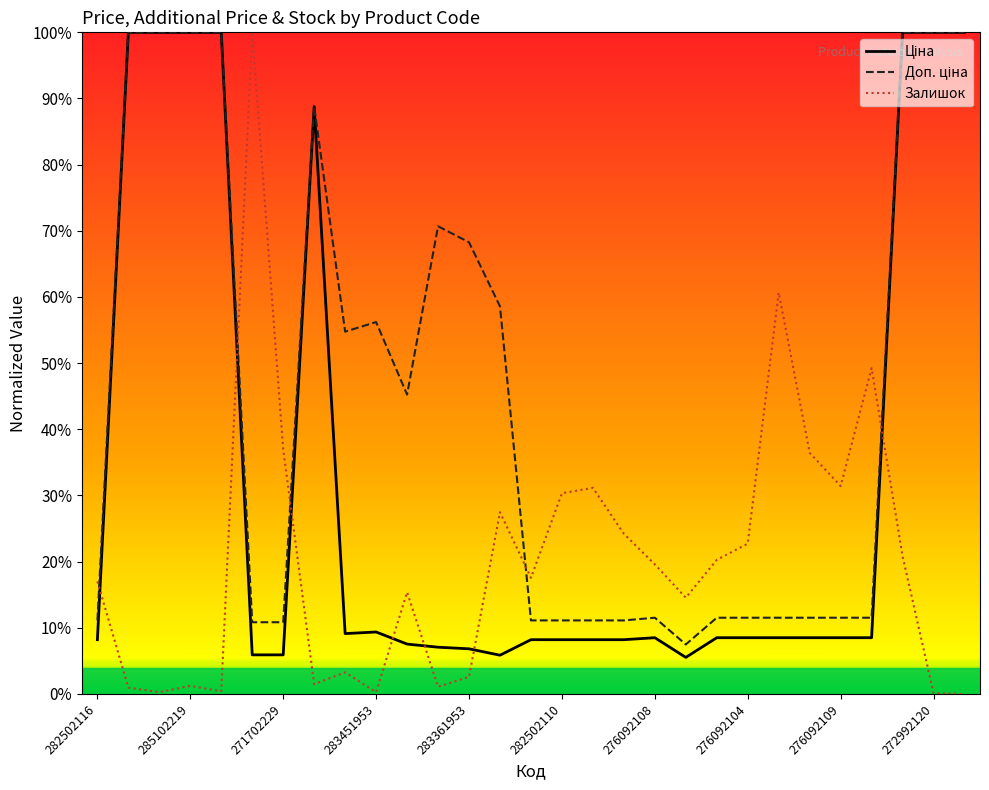

At how many categories does at least one series exceed 0?

29